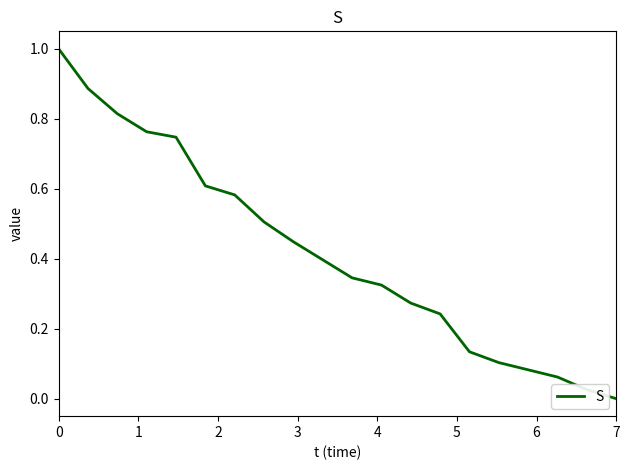

What is the greatest value displayed?

1.0